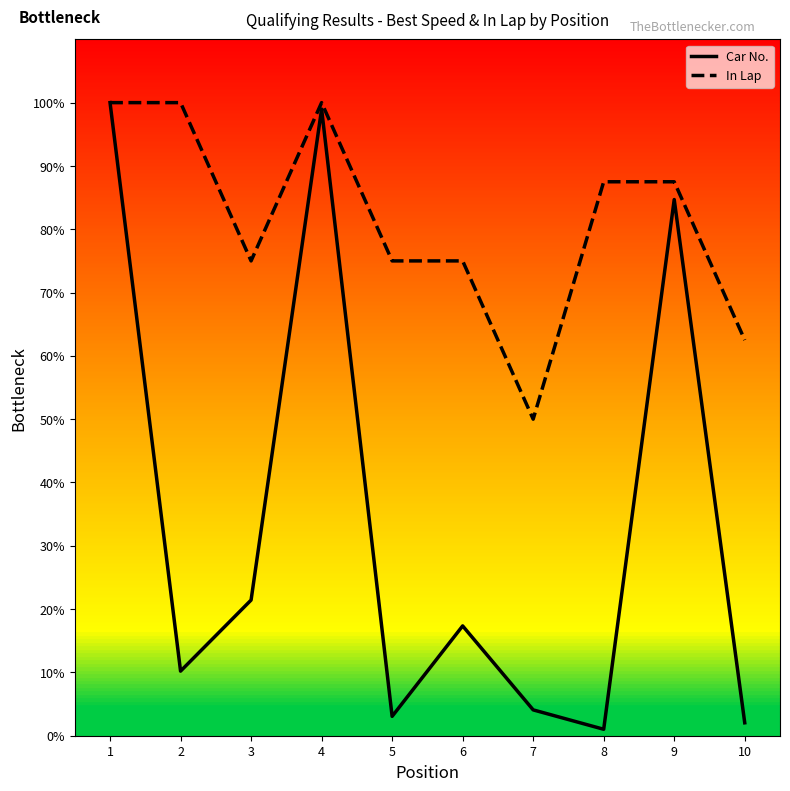

Is this an area chart (filled region under the line)?

No